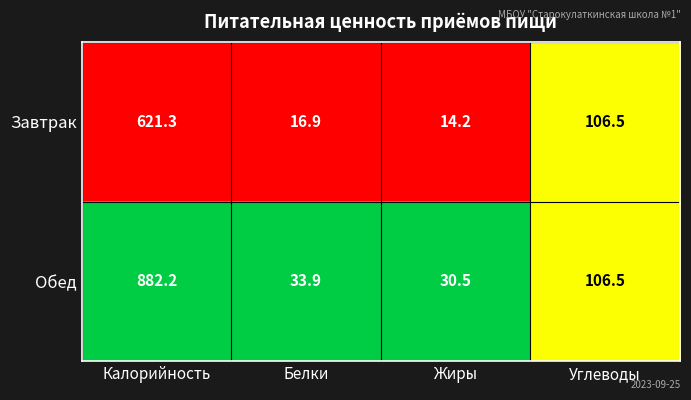

The value of Завтрак at Углеводы is 106.5. True or false?

True